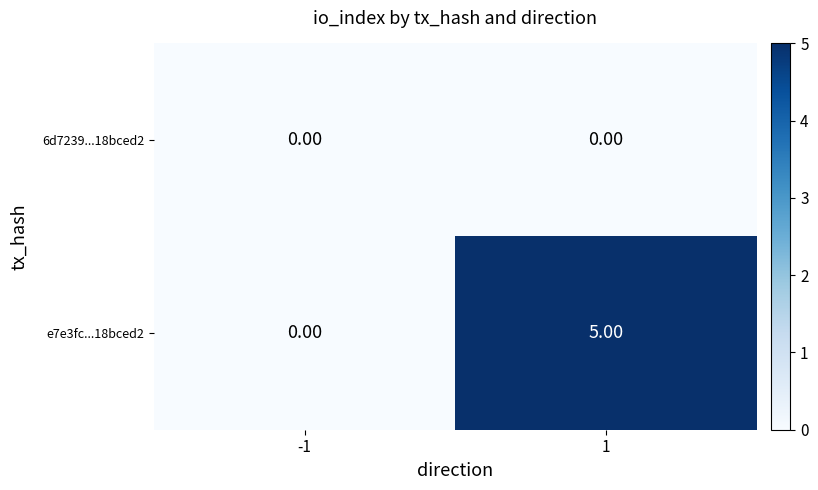

List the series in order of their peak value, lowest first.

6d7239...18bced2, e7e3fc...18bced2